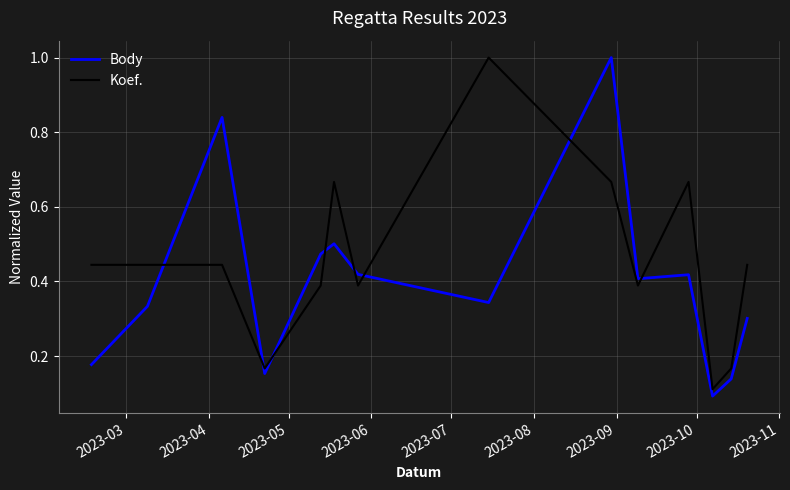

What is the maximum value for Koef.?

1.0